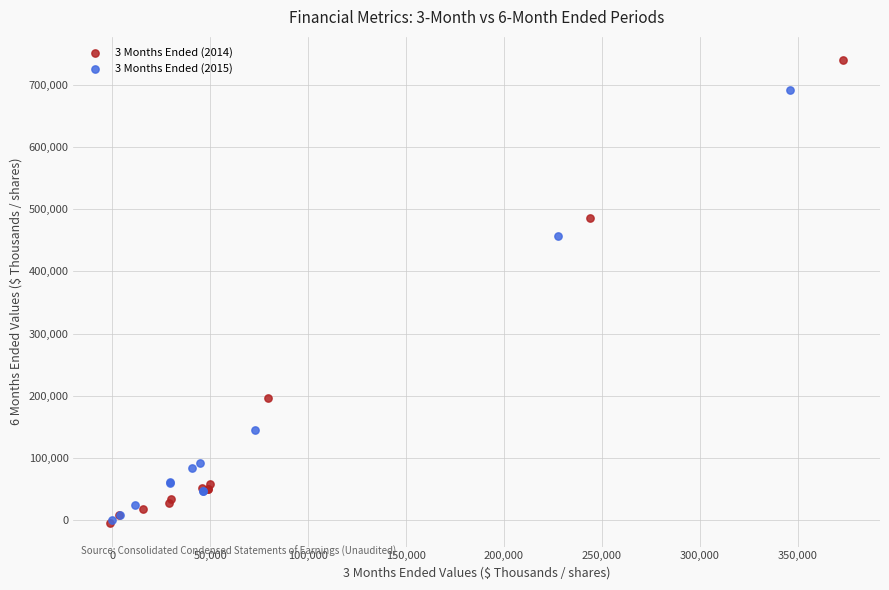

What are all the series names shown in the legend?

3 Months Ended (2014), 3 Months Ended (2015)